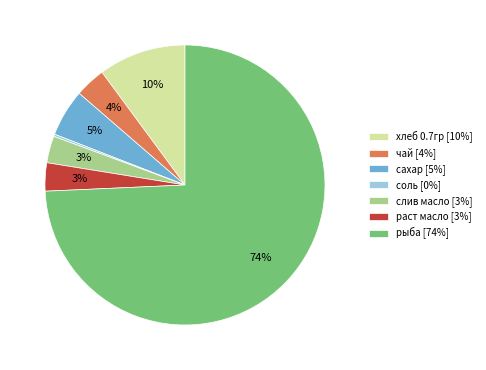

Is the sum of хлеб 0.7гр [10%] and слив масло [3%] greater than half?

No